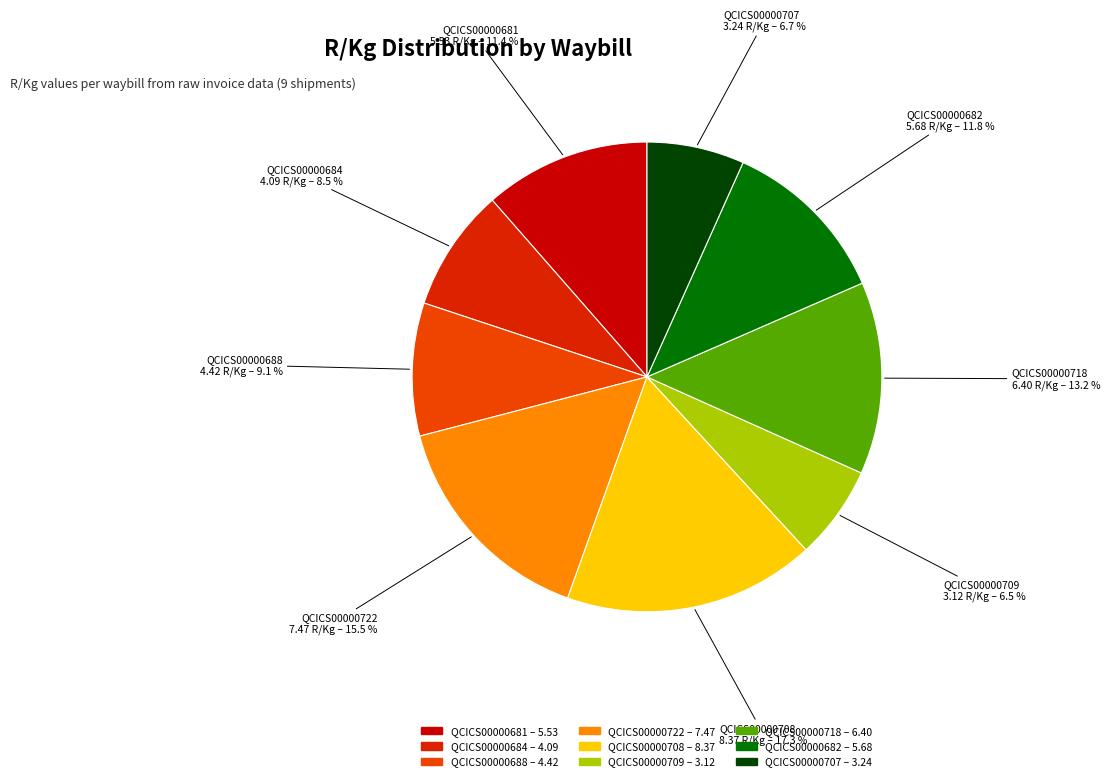

Is it true that QCICS00000707 is 7% of the pie?

True